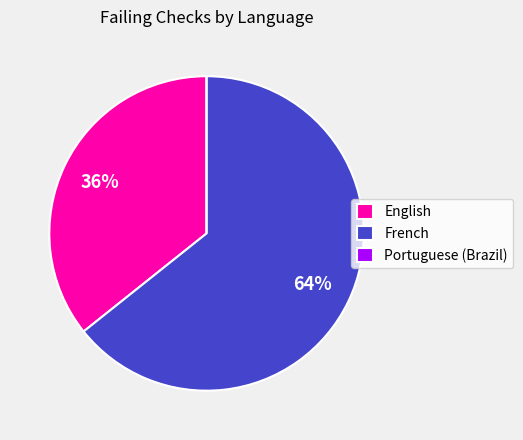

To the nearest percent, what is the combined percentage of English and French?

100%